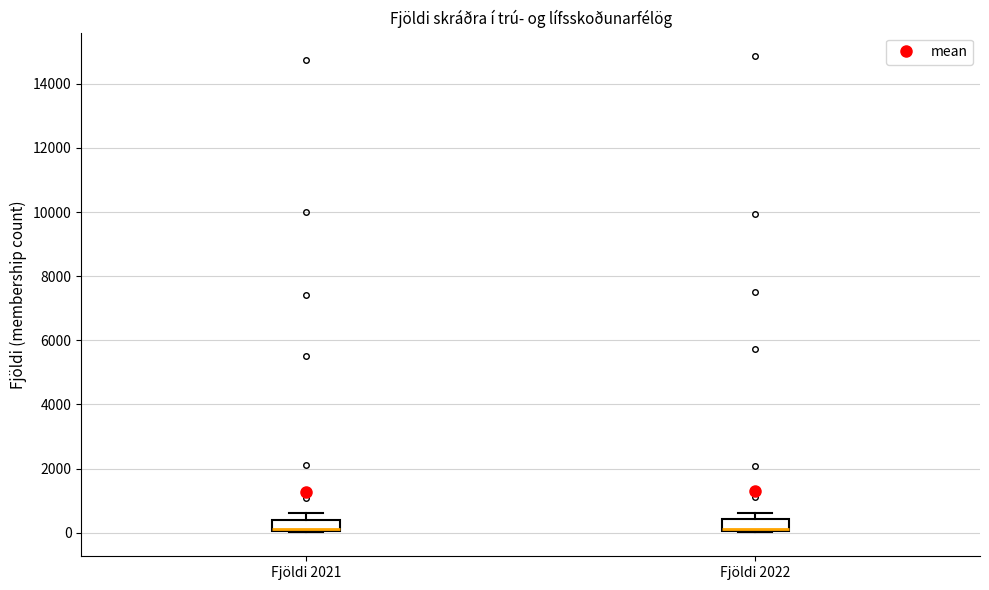

Reading left to right, transcribe this box plot: for each box, give where its median line is, the range the box spans, and where its two whiskers end, as read against the y-axis. The values are not printed on the chart, so give them approximately, as read against the axis.

Fjöldi 2021: median 200, box 0 to 400, whiskers 0 to 600
Fjöldi 2022: median 200, box 0 to 400, whiskers 0 to 600